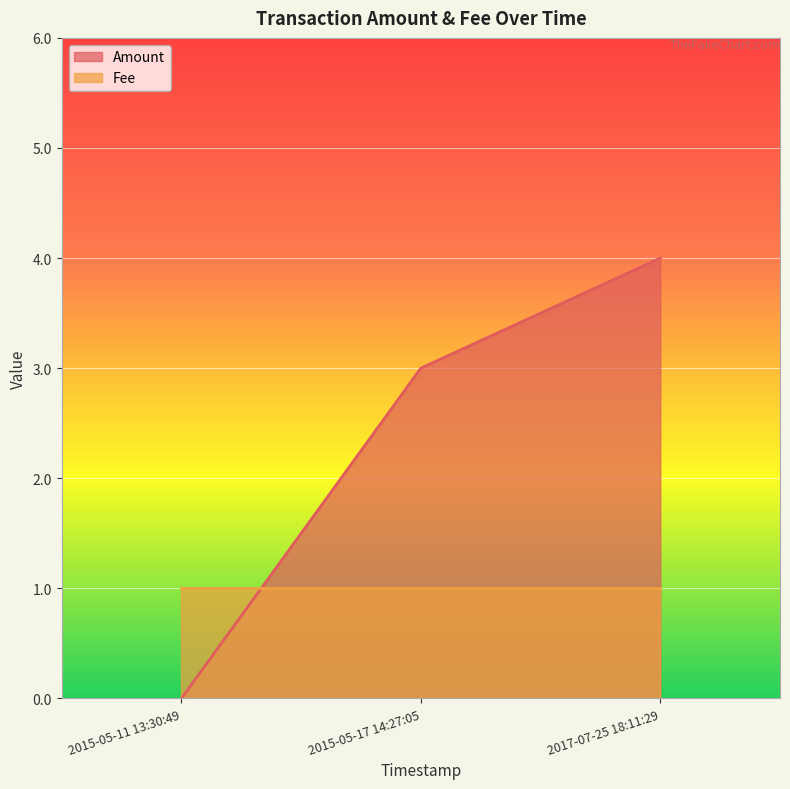

How many values are between 0 and 4?

3